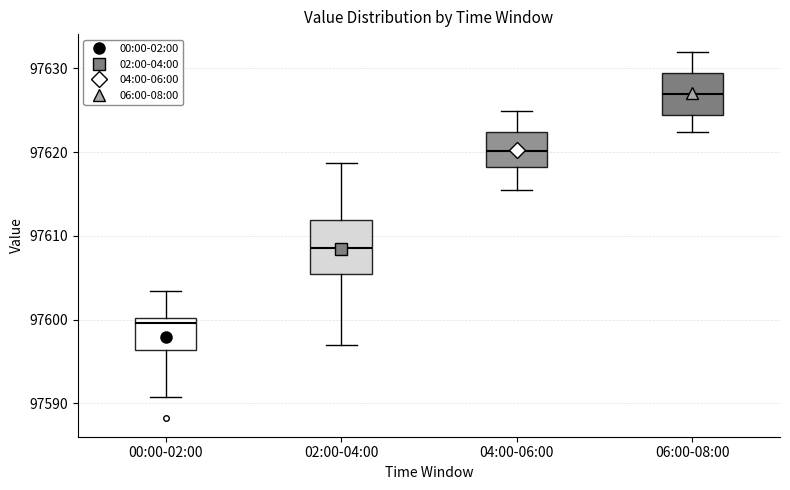

Comparing the boxes themselves (not the whiskers), which one is the tallest?

02:00-04:00